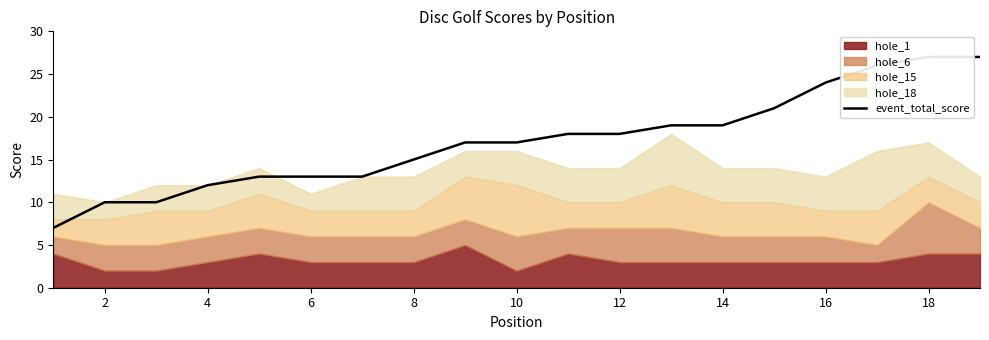

Which has a higher value, 12 or 14?

14